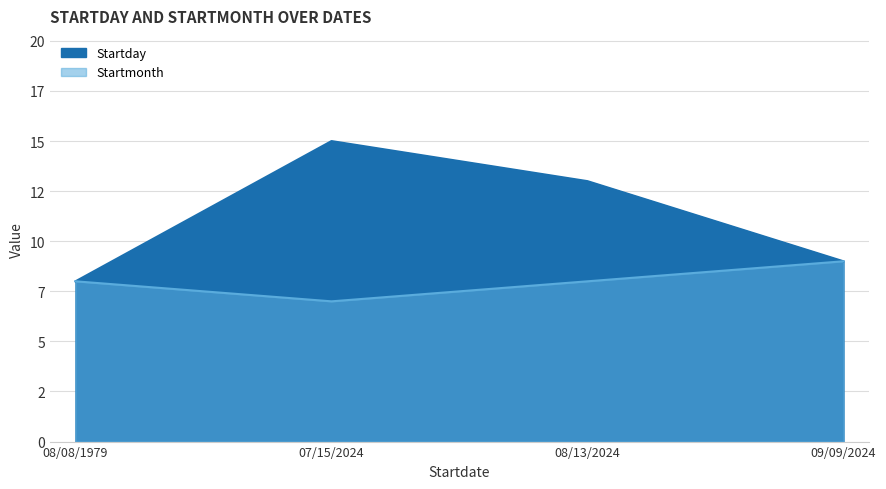

At which category does Startmonth reach its first local valley?

07/15/2024